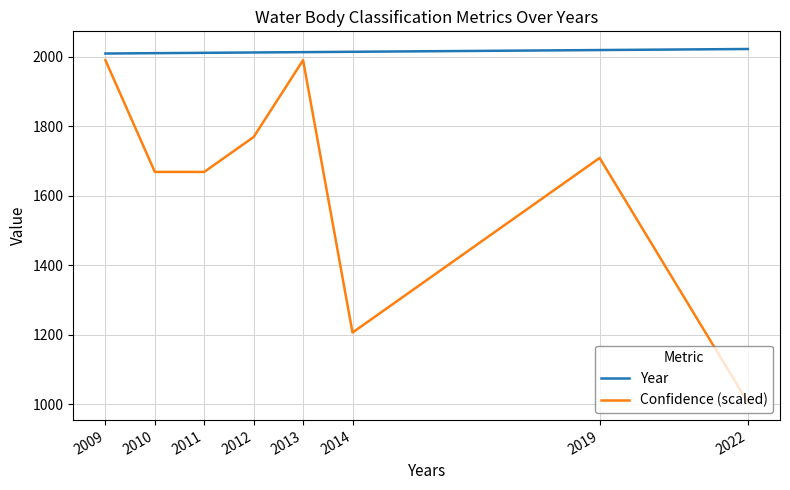

Read the Year value at 2009.

2009.0